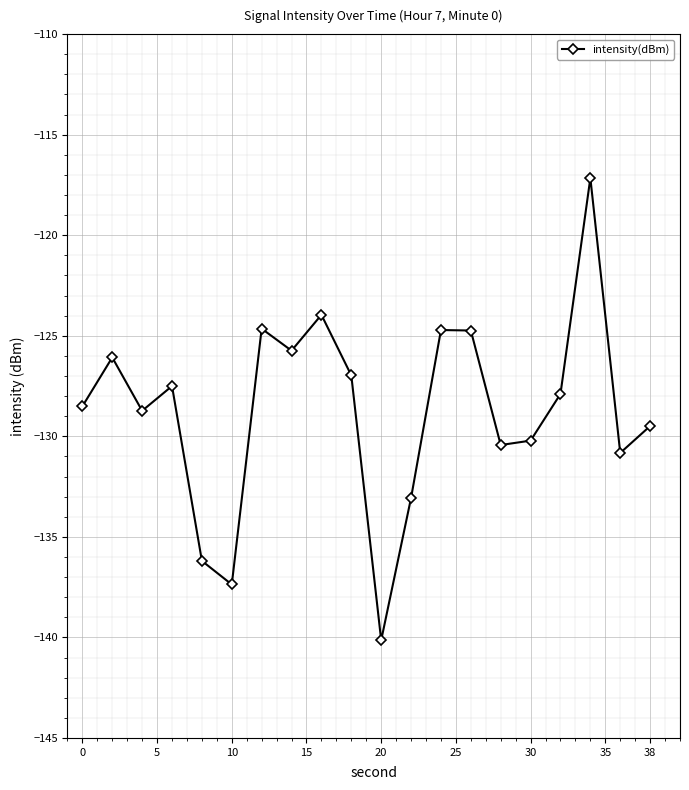

True or false: the data has more than 2 interior local peaks.

True